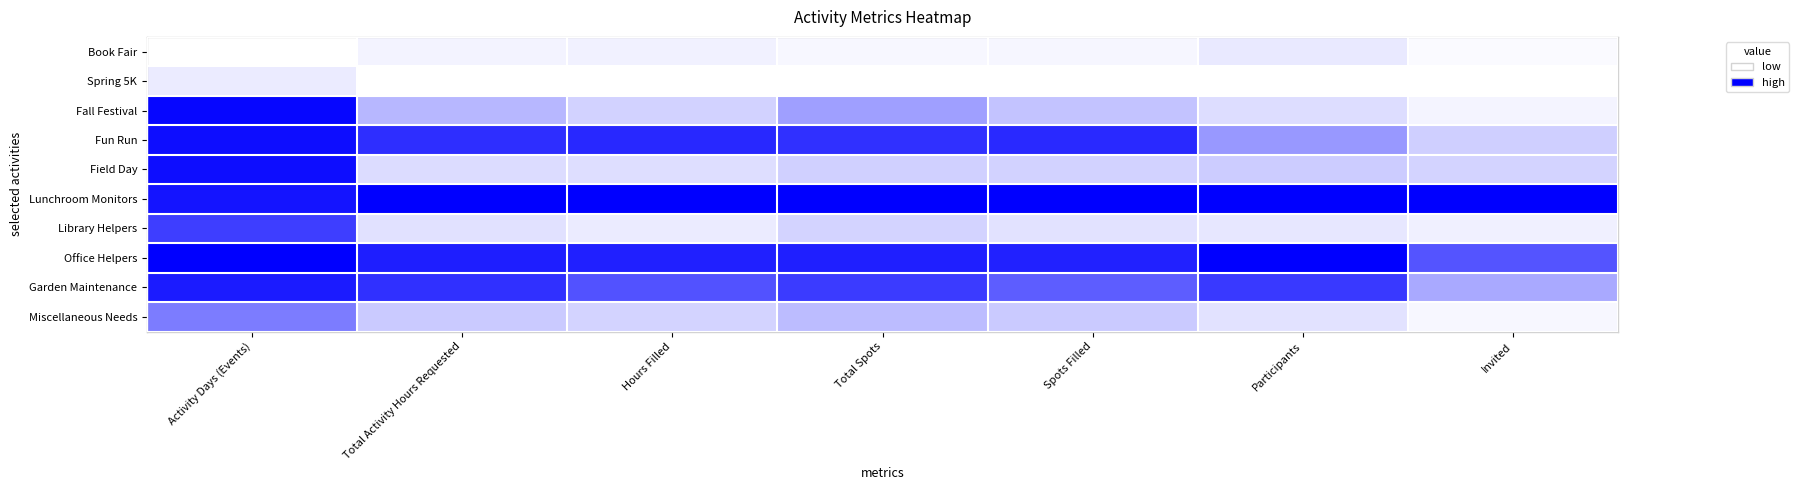

Reading left to right, list all the values displayed in this chart.

Miscellaneous Needs: Activity Days (Events)=0.5	Total Activity Hours Requested=0.2	Hours Filled=0.2	Total Spots=0.3	Spots Filled=0.2	Participants=0.1	Invited=0.0
Garden Maintenance: Activity Days (Events)=0.9	Total Activity Hours Requested=0.8	Hours Filled=0.7	Total Spots=0.8	Spots Filled=0.6	Participants=0.8	Invited=0.3
Office Helpers: Activity Days (Events)=1.0	Total Activity Hours Requested=0.9	Hours Filled=0.9	Total Spots=0.9	Spots Filled=0.9	Participants=1.0	Invited=0.7
Library Helpers: Activity Days (Events)=0.8	Total Activity Hours Requested=0.1	Hours Filled=0.1	Total Spots=0.2	Spots Filled=0.1	Participants=0.1	Invited=0.1
Lunchroom Monitors: Activity Days (Events)=0.9	Total Activity Hours Requested=1.0	Hours Filled=1.0	Total Spots=1.0	Spots Filled=1.0	Participants=1.0	Invited=1.0
Field Day: Activity Days (Events)=0.9	Total Activity Hours Requested=0.1	Hours Filled=0.1	Total Spots=0.2	Spots Filled=0.2	Participants=0.2	Invited=0.2
Fun Run: Activity Days (Events)=0.9	Total Activity Hours Requested=0.8	Hours Filled=0.8	Total Spots=0.8	Spots Filled=0.8	Participants=0.4	Invited=0.2
Fall Festival: Activity Days (Events)=1.0	Total Activity Hours Requested=0.3	Hours Filled=0.2	Total Spots=0.4	Spots Filled=0.2	Participants=0.1	Invited=0.0
Spring 5K: Activity Days (Events)=0.1	Total Activity Hours Requested=0.0	Hours Filled=0.0	Total Spots=0.0	Spots Filled=0.0	Participants=0.0	Invited=0.0
Book Fair: Activity Days (Events)=0.0	Total Activity Hours Requested=0.0	Hours Filled=0.1	Total Spots=0.0	Spots Filled=0.0	Participants=0.1	Invited=0.0